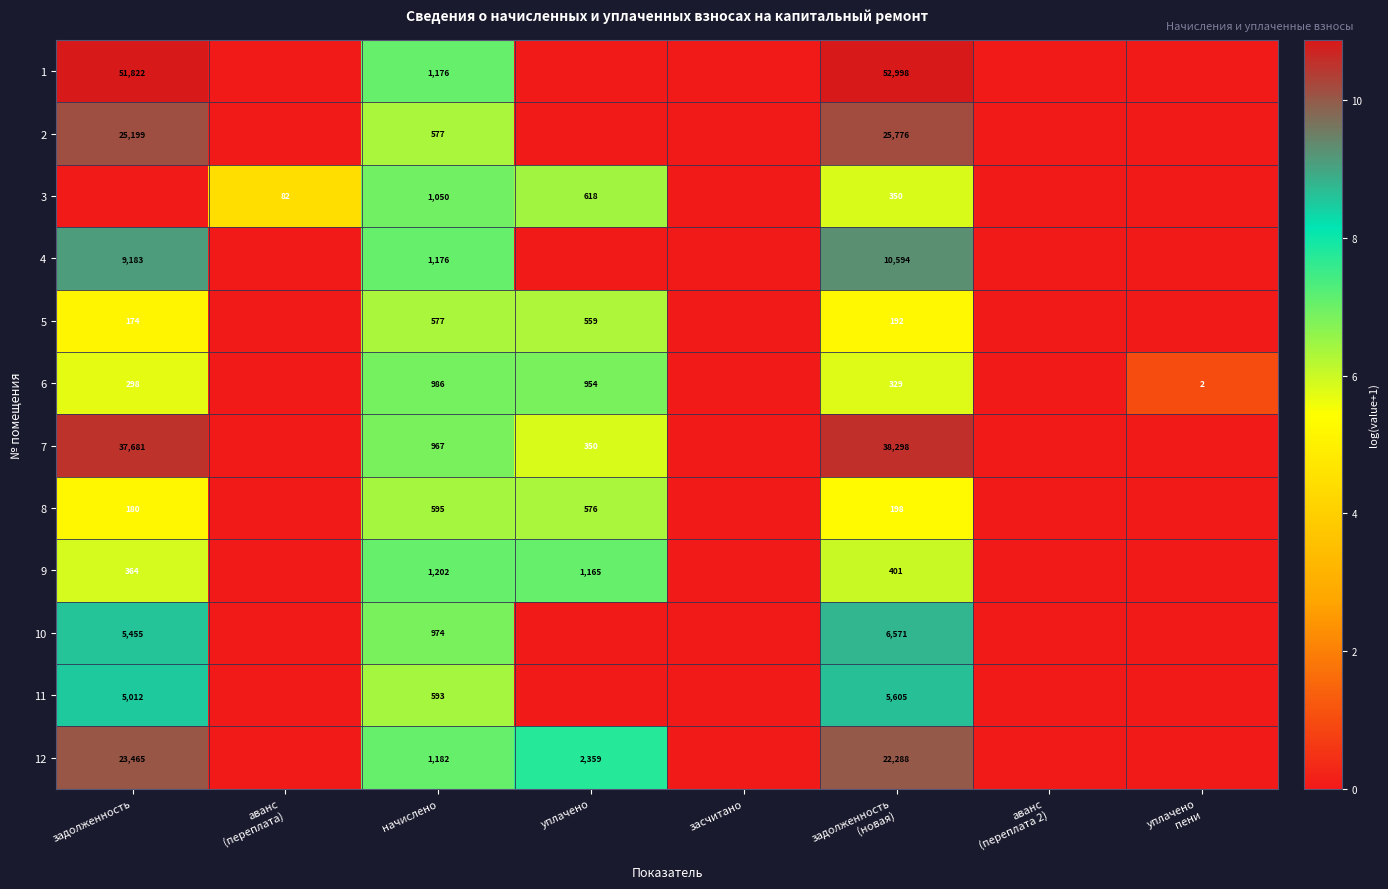

At how many categories does at least one series exceed 0?

6